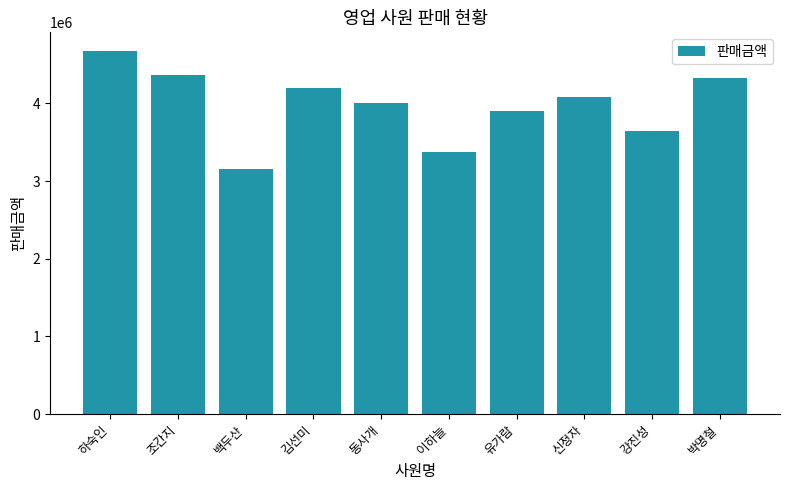

Where is the data nearest to the value 3920000?

유가람